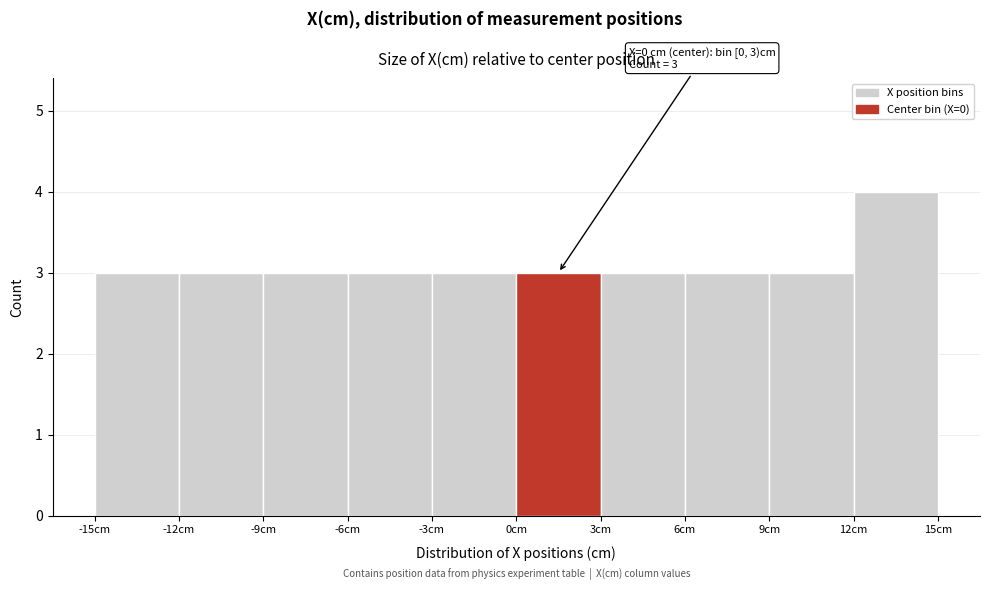

Over which range of the x-axis is the bar tallest?

12 to 15